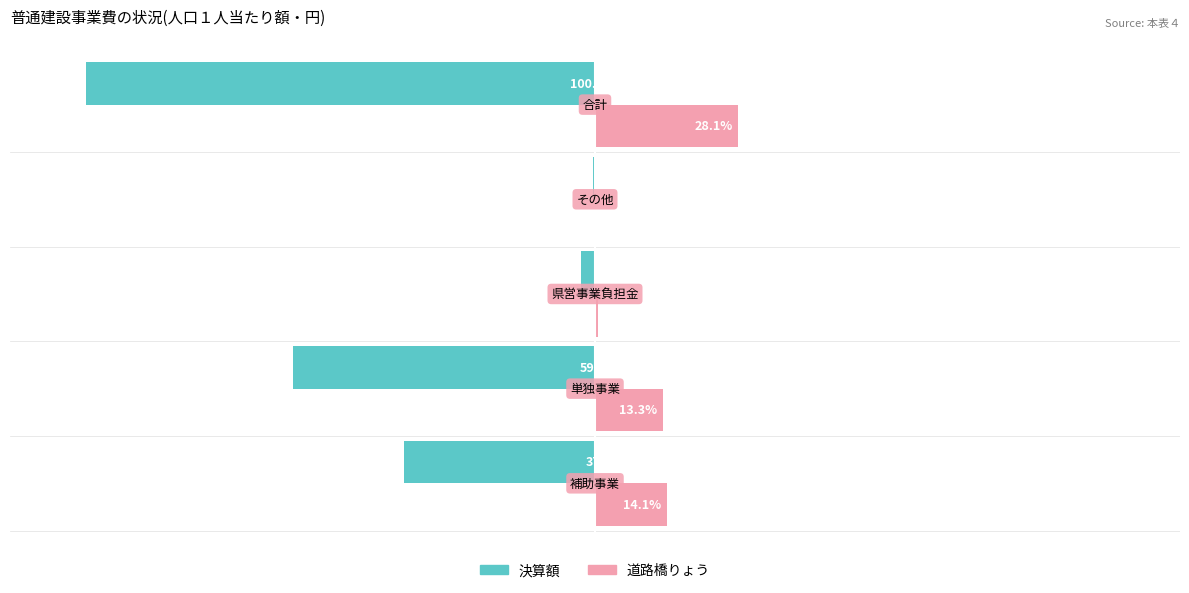

Which series has the largest total across all categories?

道路橋りょう